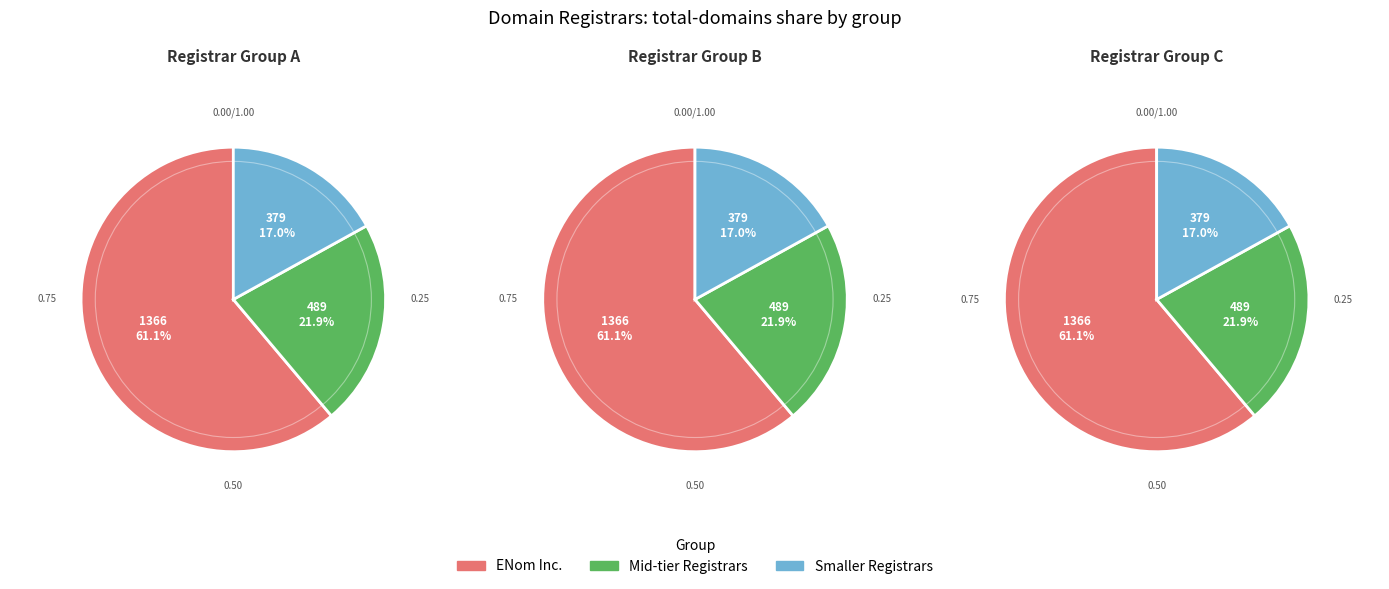

Is it true that Epik Inc is 1% of the pie?

False